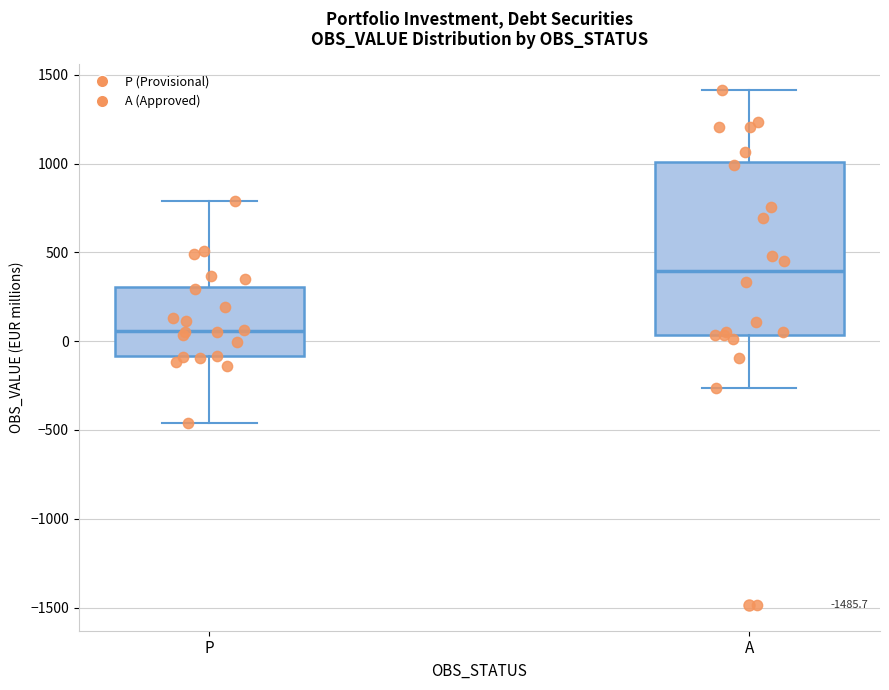

Reading left to right, transcribe this box plot: for each box, give where its median line is, the range the box spans, and where its two whiskers end, as read against the y-axis. The values are not printed on the chart, so give them approximately, as read against the axis.

P: median 50, box -100 to 300, whiskers -450 to 800
A: median 400, box 50 to 1000, whiskers -250 to 1400